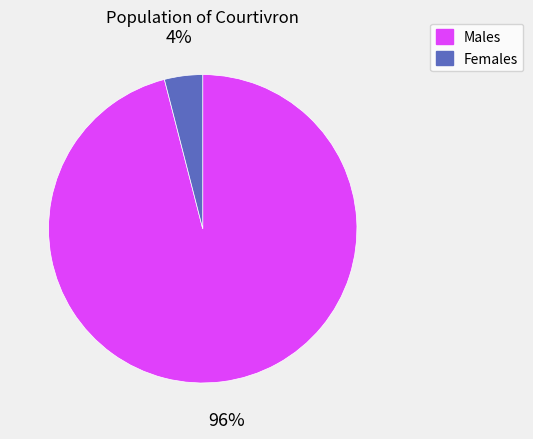

How many slices are in this pie chart?

2